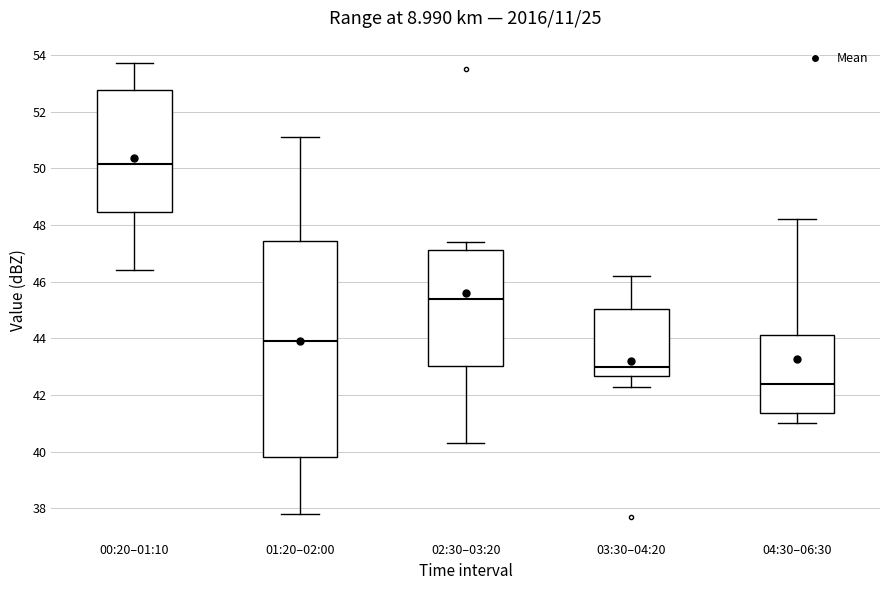

Reading left to right, read every box against the y-axis: the position of its median line, the range the box covers, and the ends of its whiskers. The values are not printed on the chart, so give them approximately, as read against the axis.

00:20–01:10: median 50.2, box 48.4 to 52.8, whiskers 46.4 to 53.8
01:20–02:00: median 44.0, box 39.8 to 47.4, whiskers 37.8 to 51.2
02:30–03:20: median 45.4, box 43.0 to 47.2, whiskers 40.4 to 47.4
03:30–04:20: median 43.0, box 42.6 to 45.0, whiskers 42.4 to 46.2
04:30–06:30: median 42.4, box 41.4 to 44.2, whiskers 41.0 to 48.2